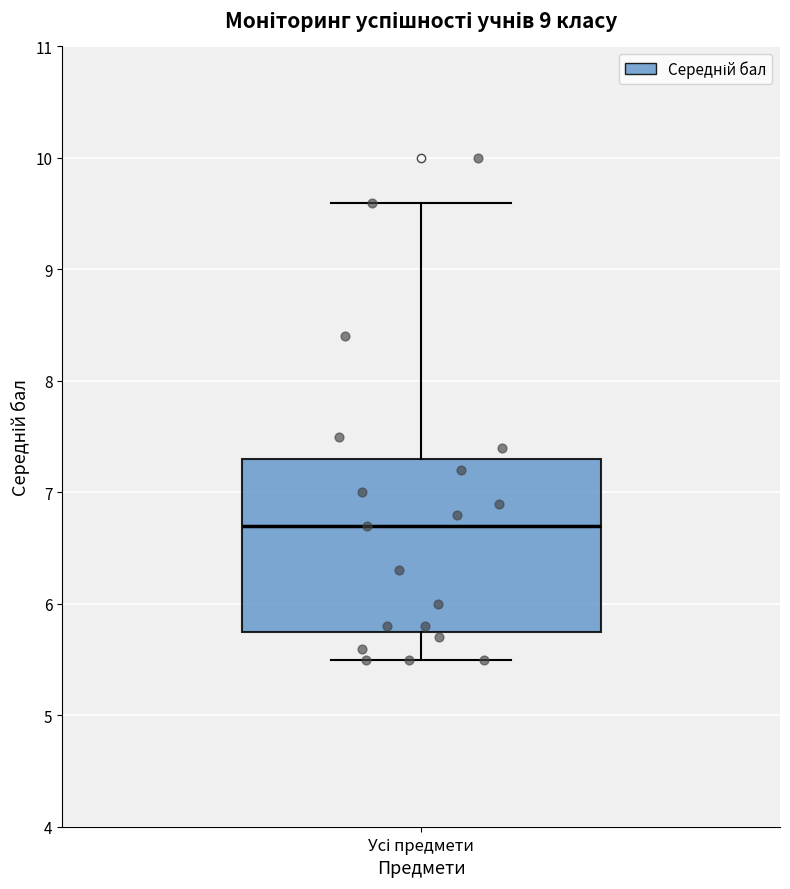

Transcribe this box plot: give where the median line is, the range the box spans, and where the two whiskers end, as read against the y-axis. The values are not printed on the chart, so give them approximately, as read against the axis.

median 6.7, box 5.8 to 7.3, whiskers 5.5 to 9.6